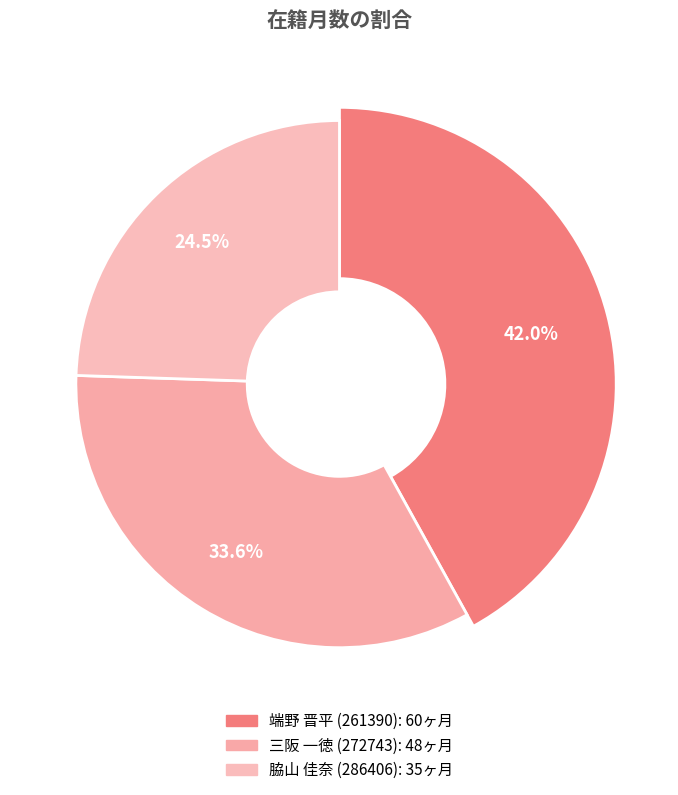

What percentage do 261390 and 286406 together represent?

66.4%